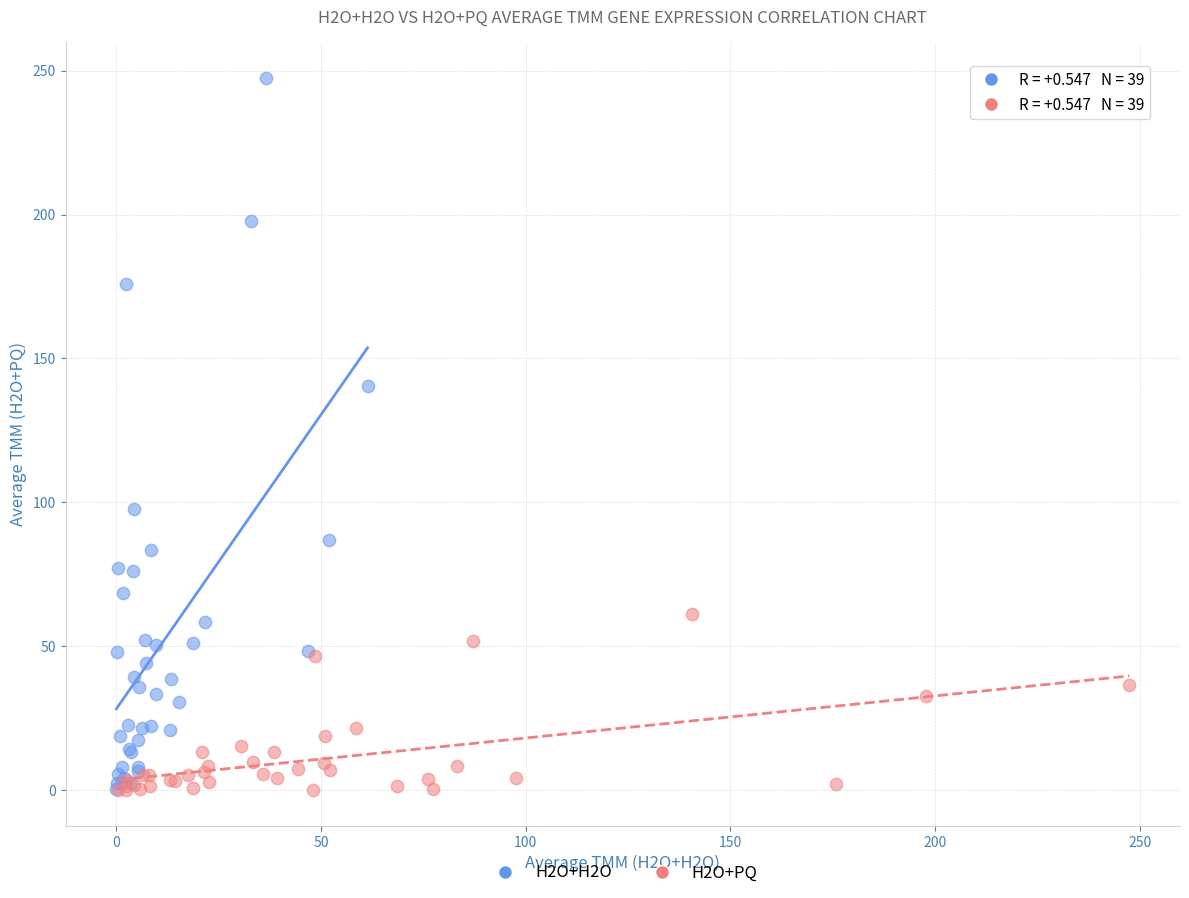

Which series has the widest spread of Y values?

H2O+H2O